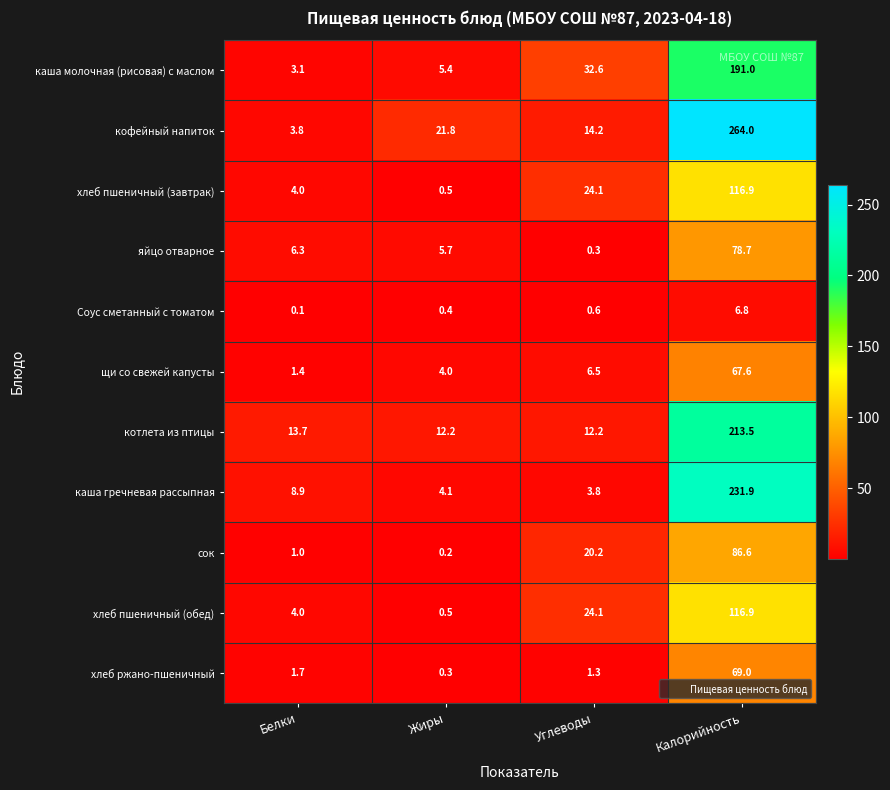

True or false: яйцо отварное has a value of 2.0 at Жиры.

False